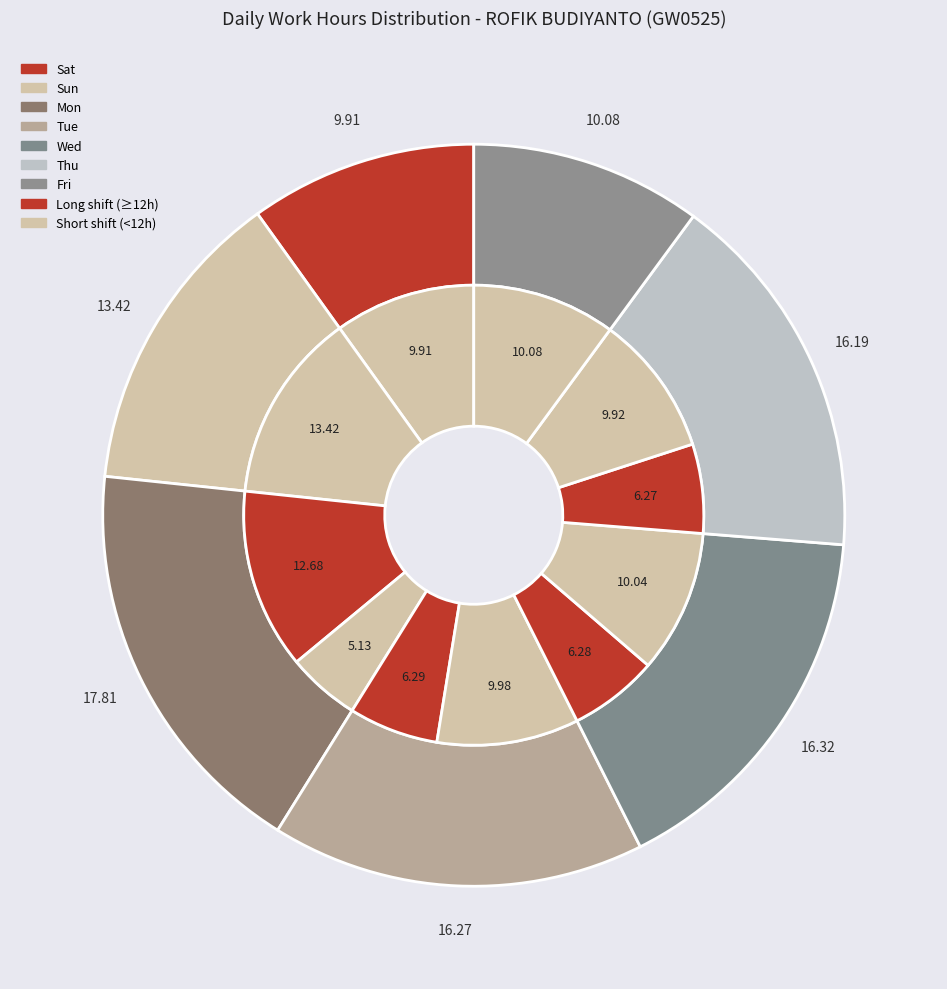

To the nearest percent, what is the average slice percentage?

5%